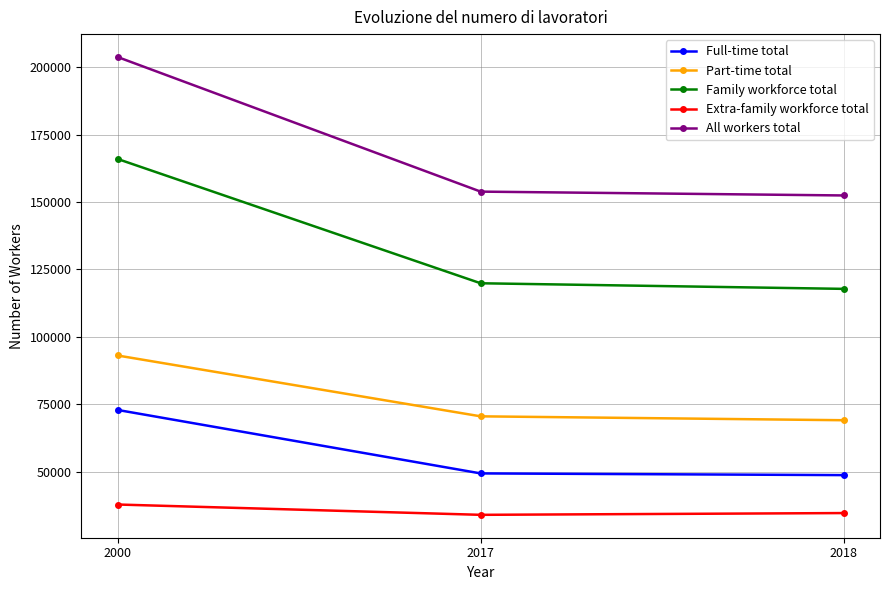

Which series has the largest range (max minus min)?

All workers total